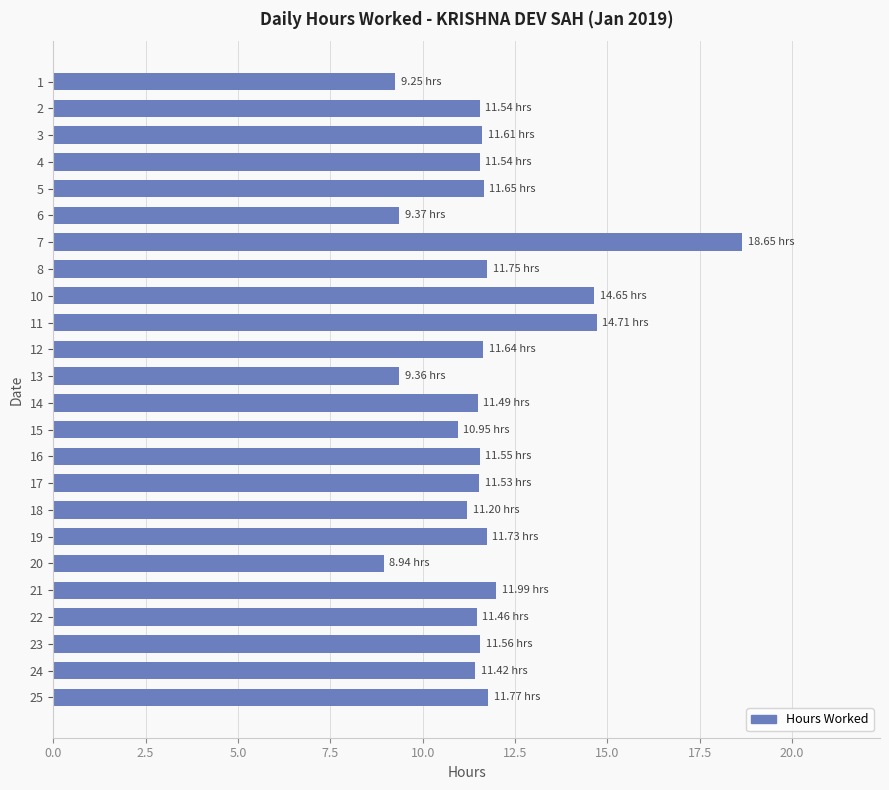

What is the sum of the values at 13 and 17?

20.9